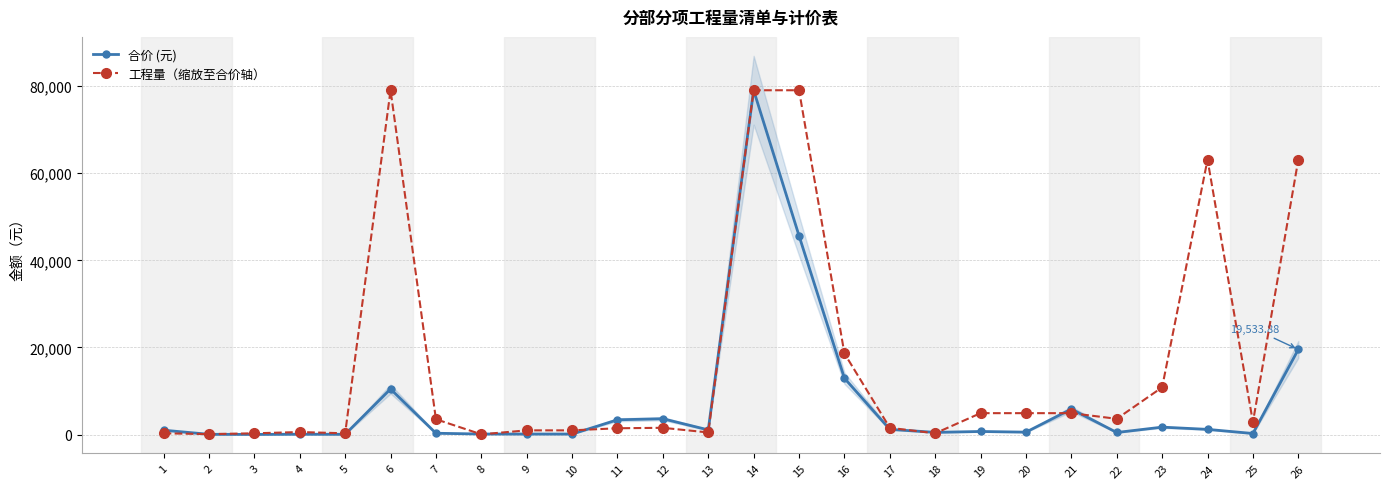

Where is 工程量（缩放至合价轴） nearest to the value 39544?

16